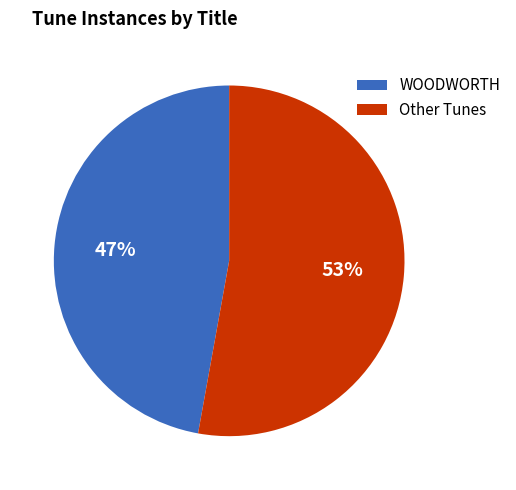

Rank the categories by value from lowest to highest.

WOODWORTH, Other Tunes